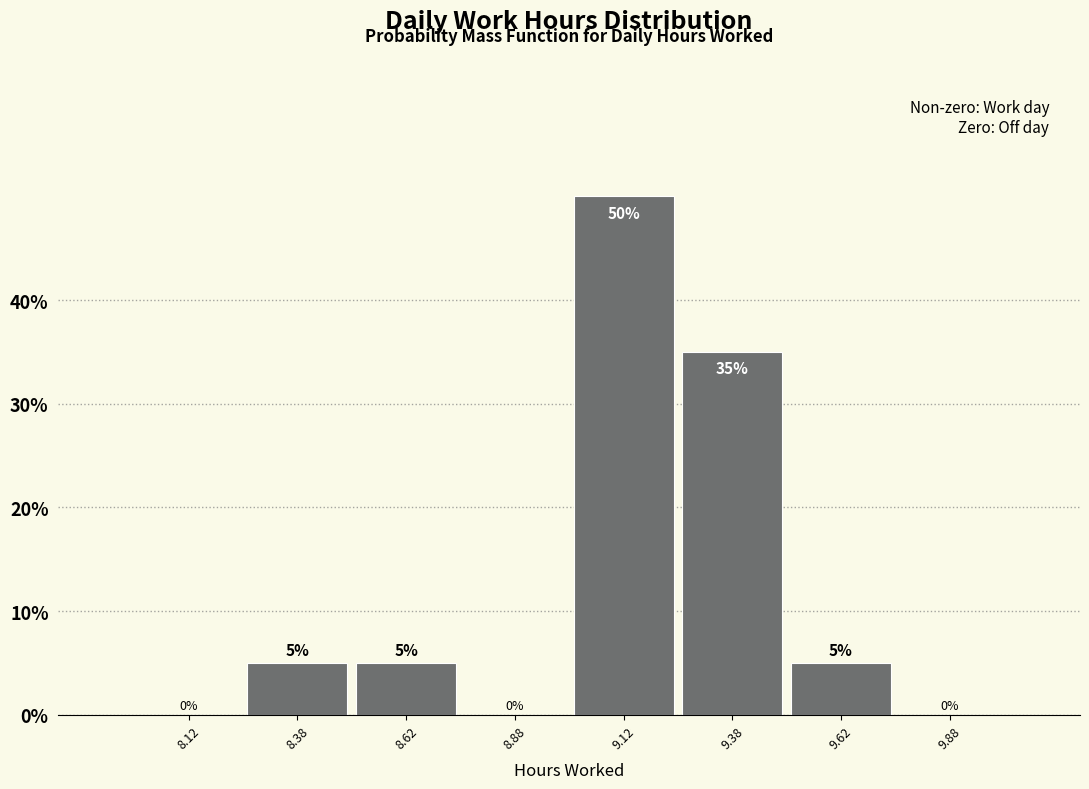

What is the height of the bar covering 9.25 to 9.50 on the x-axis?

35